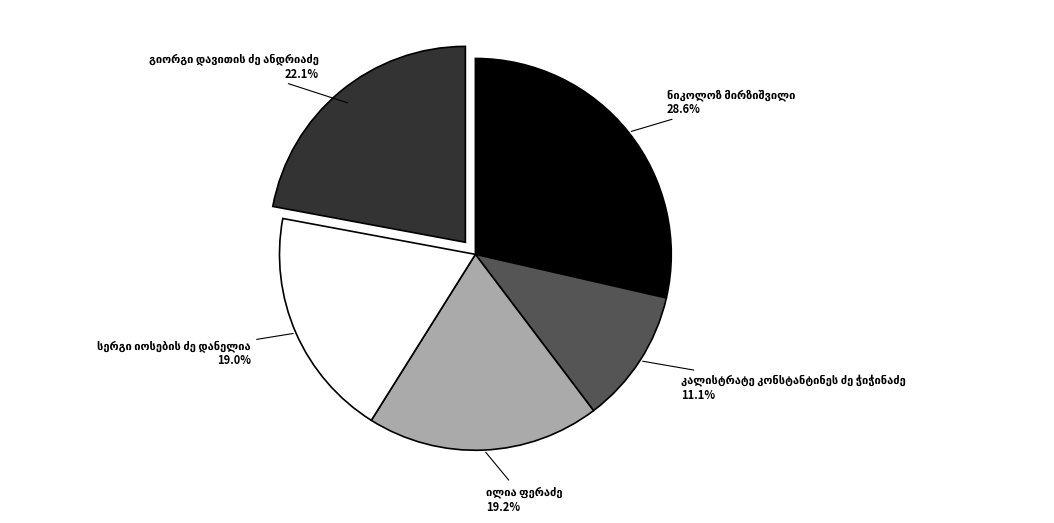

Does any single category account for the majority?

No